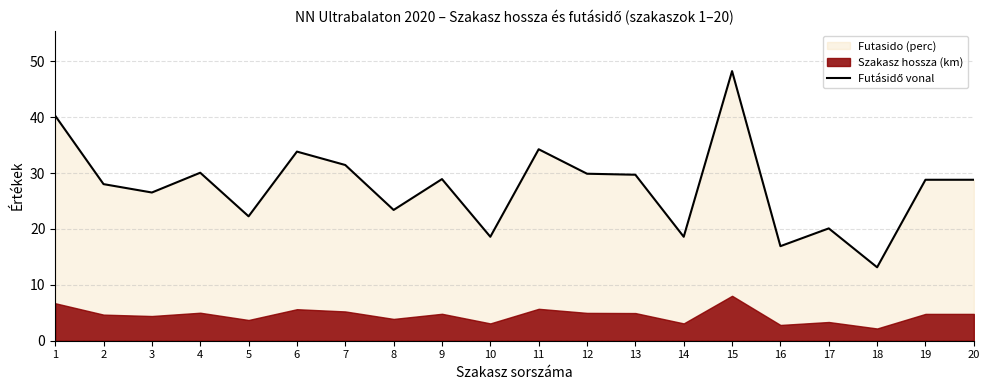

What is the sum of the values at 9 and 8?

52.3